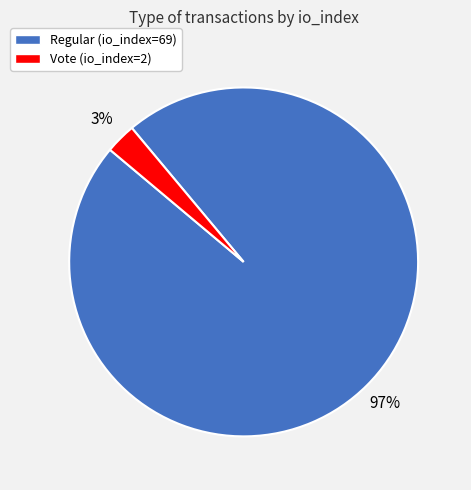

Count the number of slices in the pie.

2